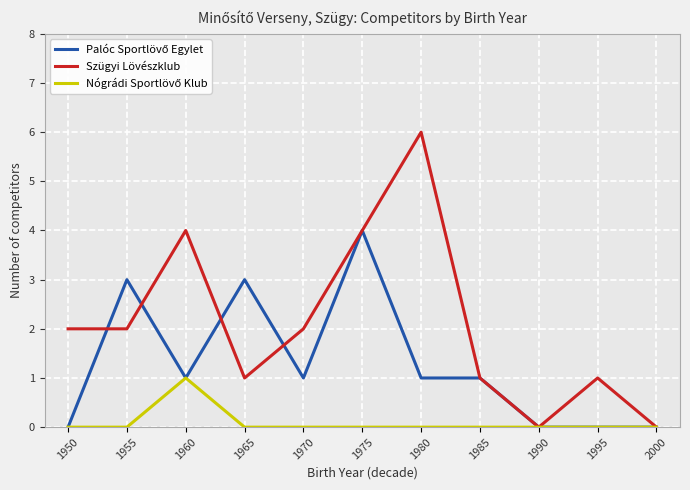

How many Szügyi Lövészklub values are between 1 and 4?

8